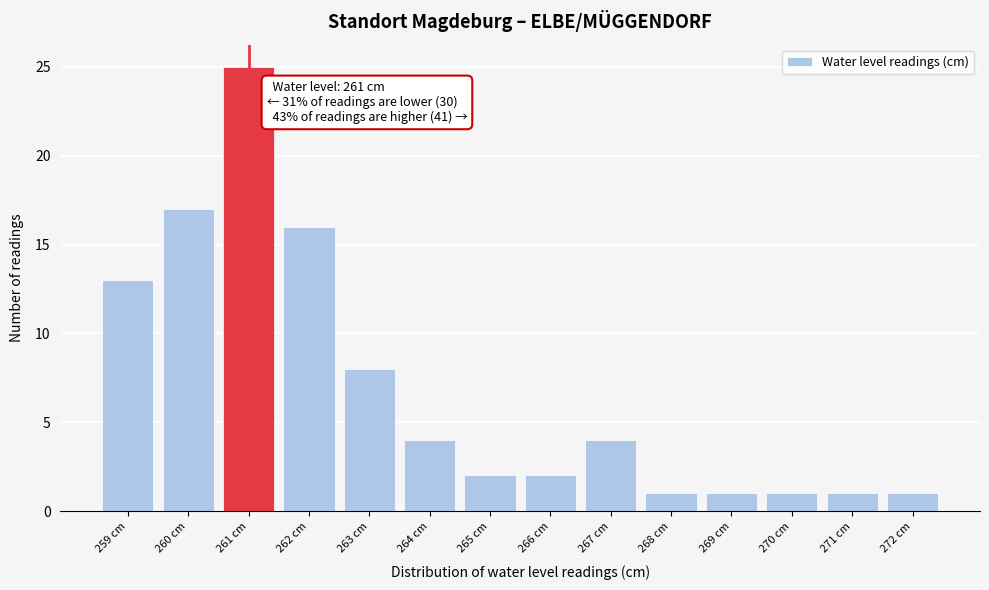

Over which range of the x-axis is the bar tallest?

260.5 to 261.5